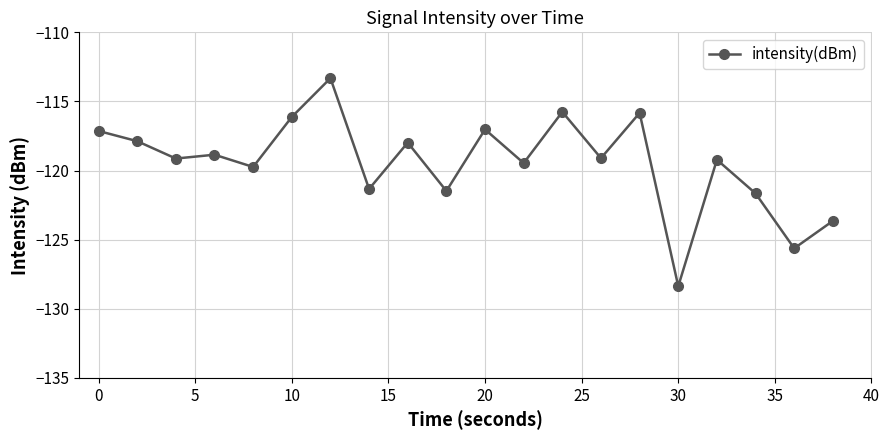

What is the sum of all values?

-2388.6